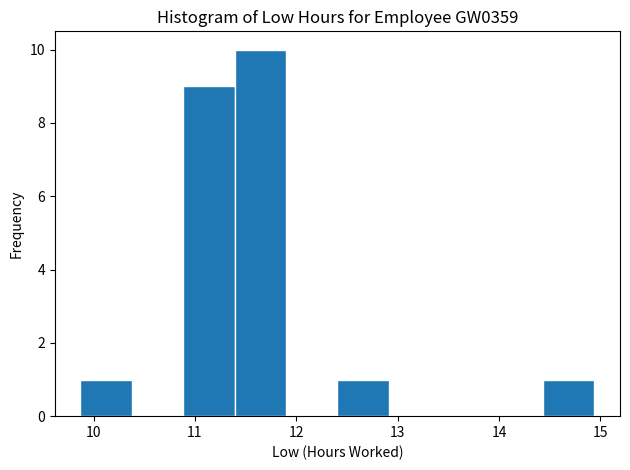

Reading left to right, list every bar in this chart as the range it spans on the x-axis followed by its height. Neither the bar edges nor the heights are printed on the chart, so give them approximately, as read against the axes.

9.9 to 10.4: 1
10.4 to 10.9: 0
10.9 to 11.4: 9
11.4 to 11.9: 10
11.9 to 12.4: 0
12.4 to 12.9: 1
12.9 to 13.4: 0
13.4 to 13.9: 0
13.9 to 14.4: 0
14.4 to 14.9: 1